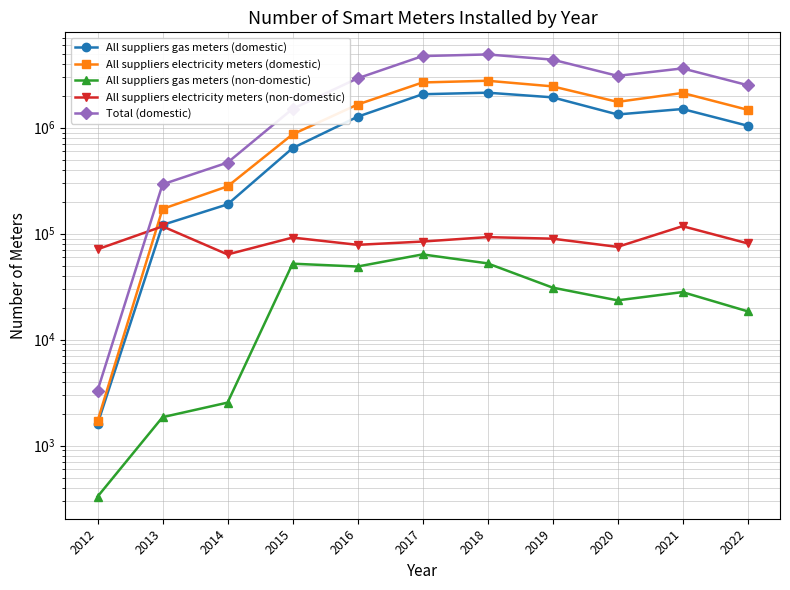

Which series has the widest spread of values?

Total (domestic)